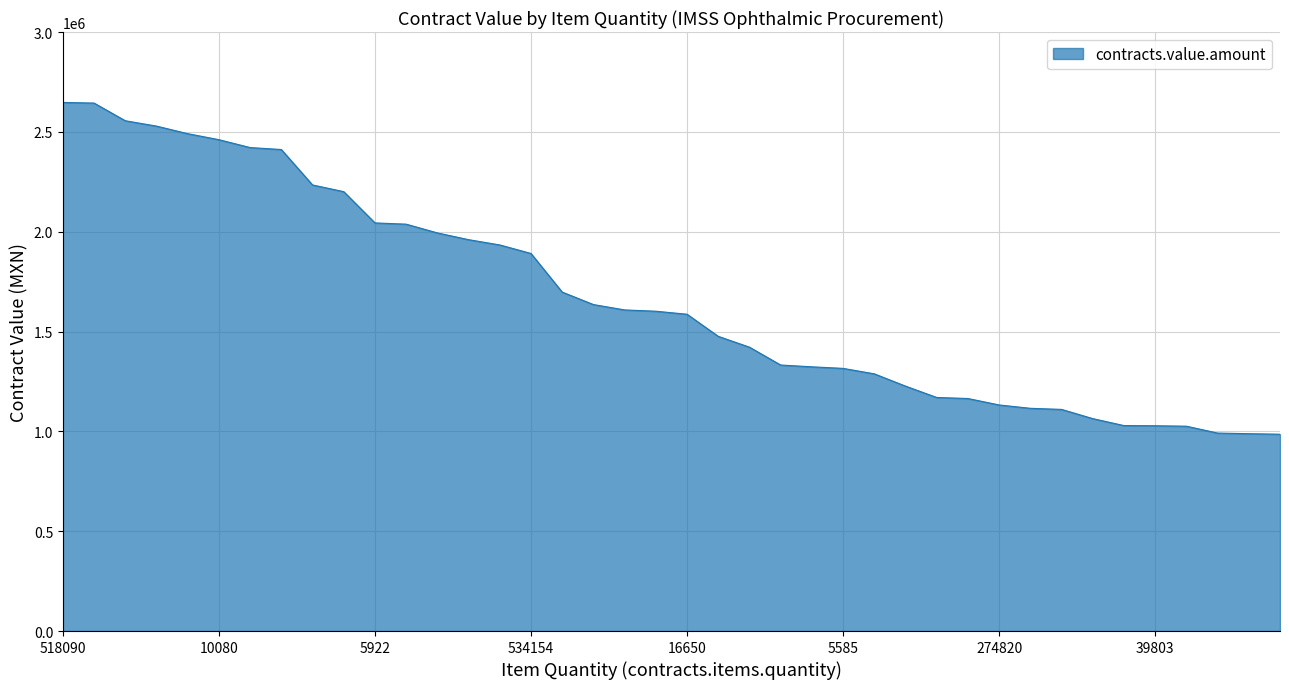

What is the difference between the maximum and minimum values?

1661701.8